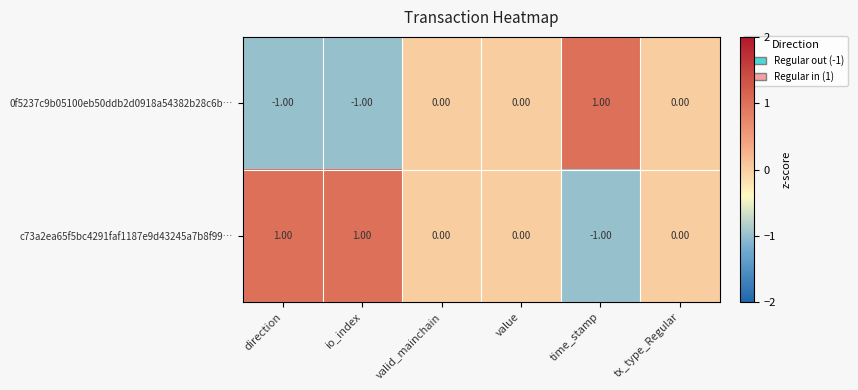

Rank the series by their average value, from lowest to highest.

0f5237c9b05100eb50ddb2d0918a54382b28c6b…, c73a2ea65f5bc4291faf1187e9d43245a7b8f99…